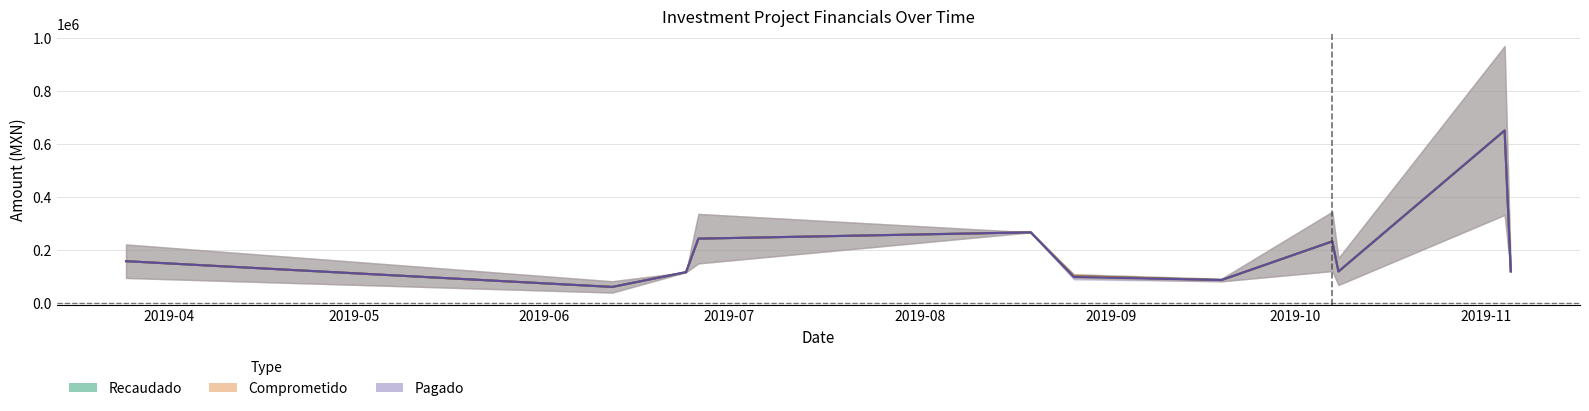

What is the difference between the maximum and second lowest values in the Recaudado series?

563211.4